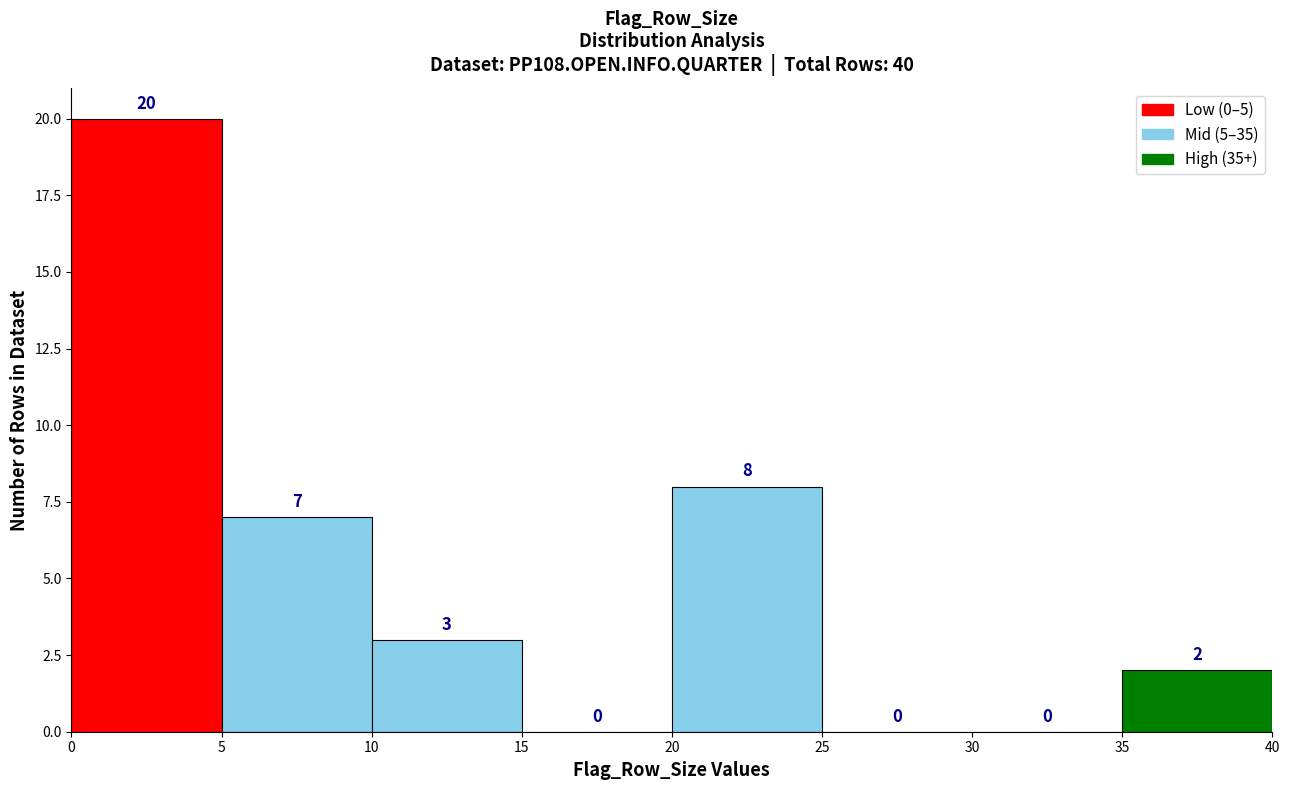

How tall is the bar that spans 10 to 15 on the x-axis?

3